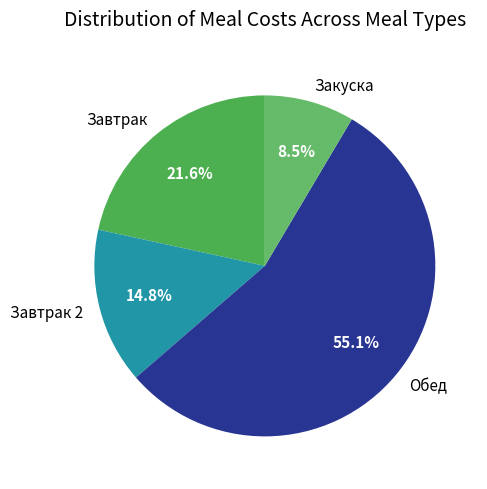

What percentage is the Завтрак 2 slice, to the nearest percent?

15%